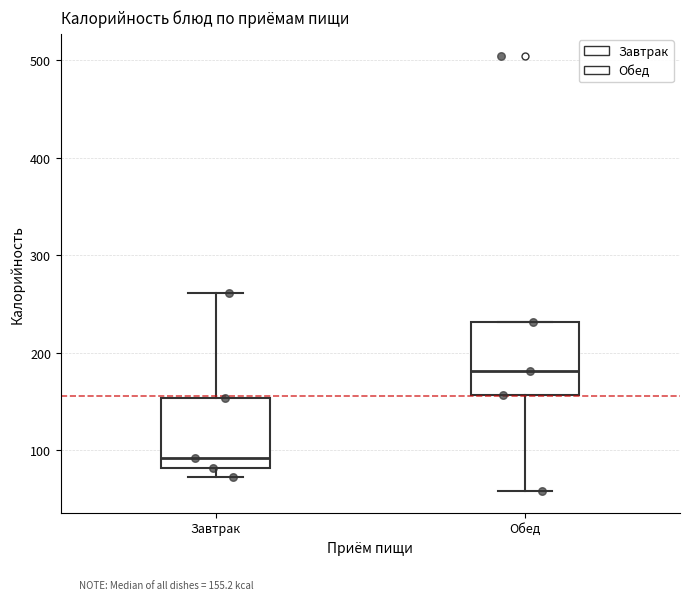

Reading left to right, read every box against the y-axis: the position of its median line, the range the box covers, and the ends of its whiskers. The values are not printed on the chart, so give them approximately, as read against the axis.

Завтрак: median 90, box 80 to 150, whiskers 70 to 260
Обед: median 180, box 160 to 230, whiskers 60 to 230